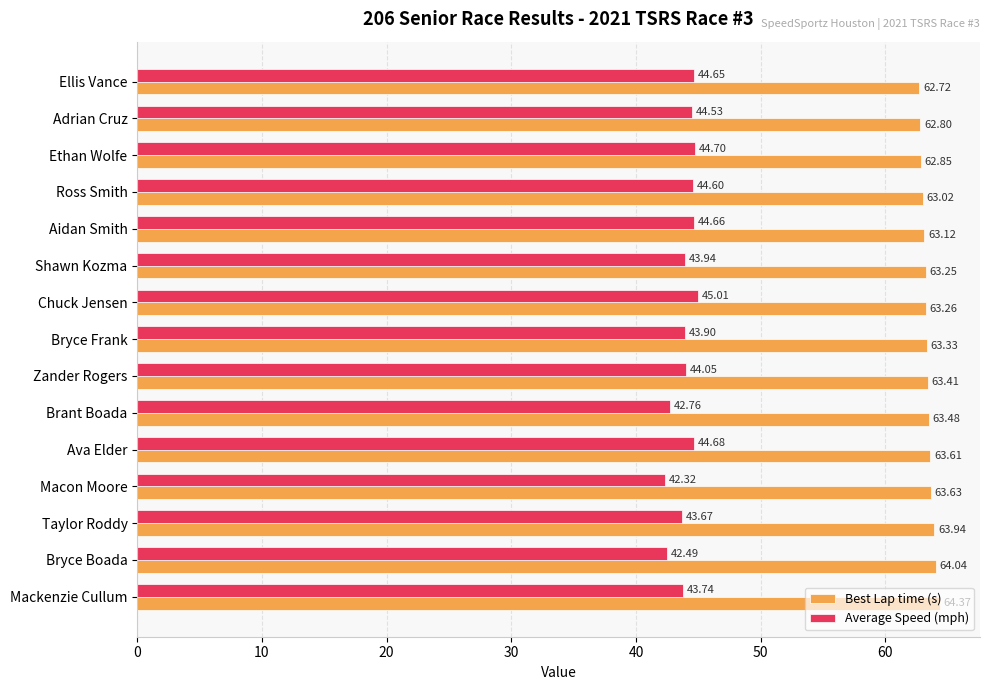

At which label does Average Speed (mph) reach its minimum?

Macon Moore